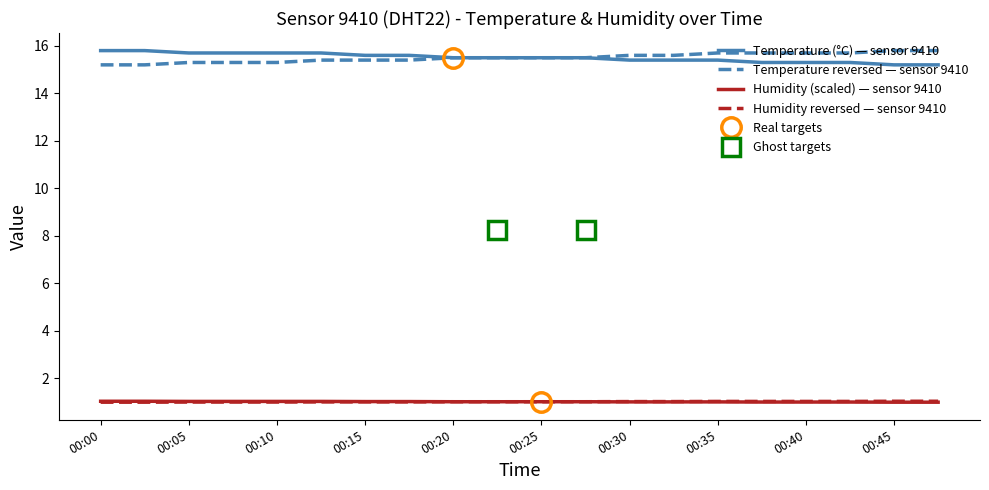

Where is Humidity reversed — sensor 9410 nearest to the value 1?

00:00